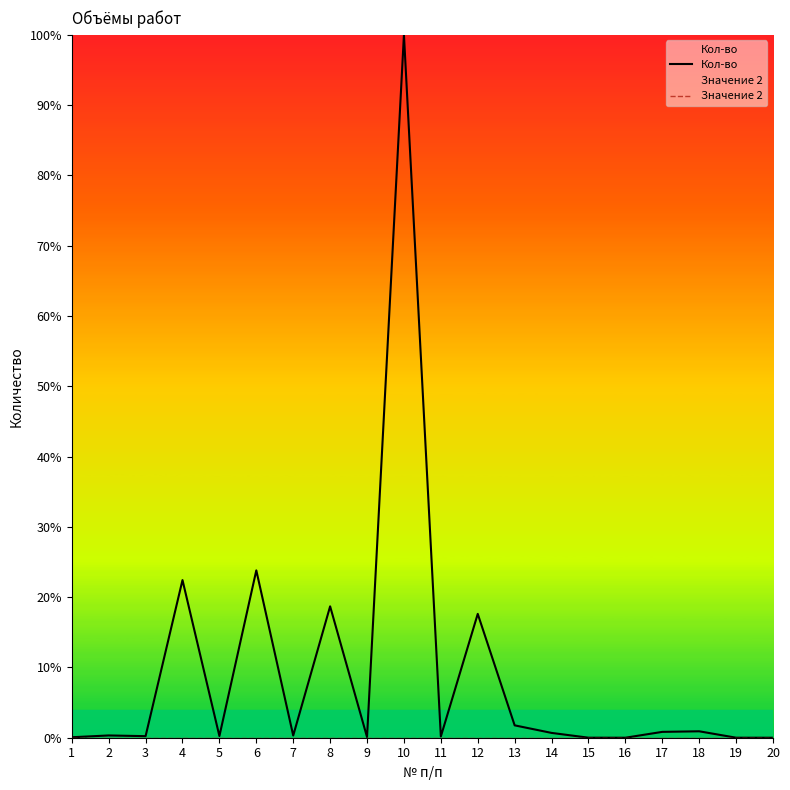

Where is Значение 2 nearest to the value 0?

1